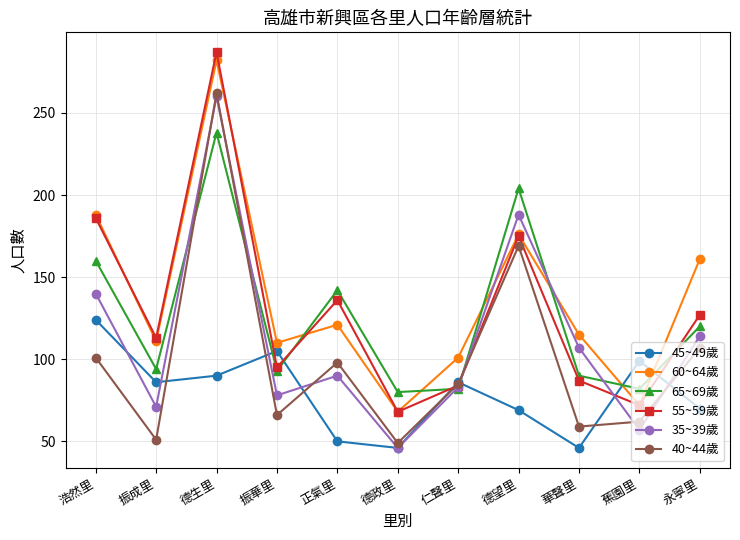

What is the label of the 5th point from the right?

仁聲里